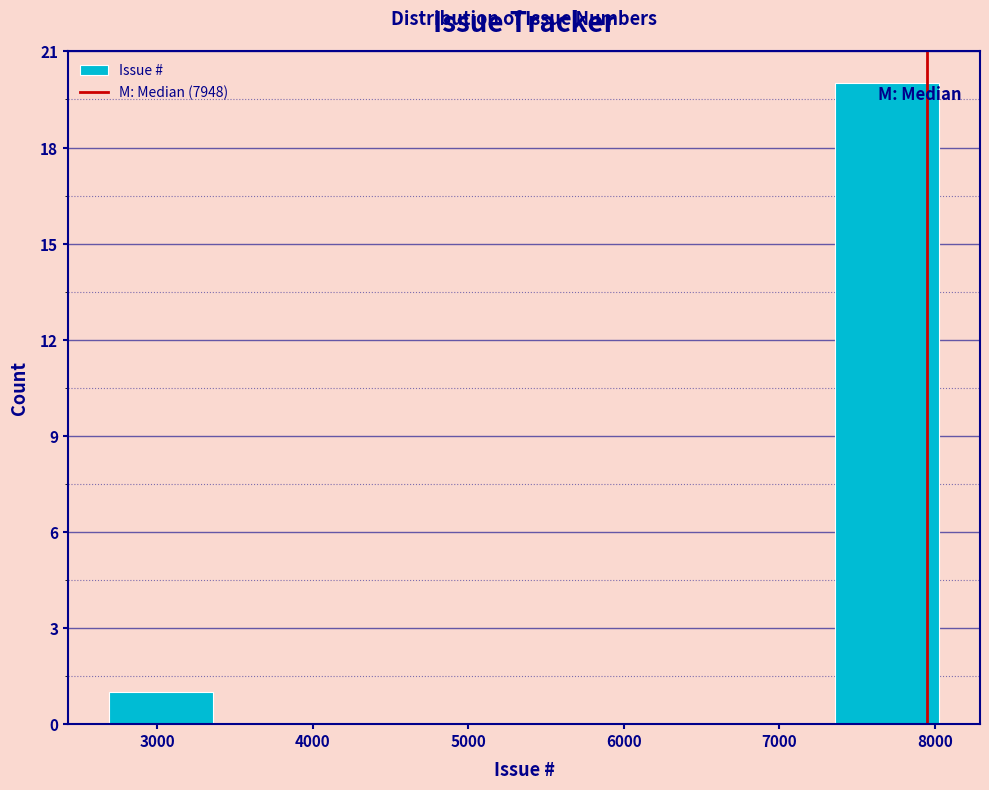

Reading left to right, transcribe this chart: for each bar, give the range it covers on the x-axis and its height. Neither the bar edges nor the heights are printed on the chart, so give them approximately, as read against the axes.

2700 to 3400: 1
3400 to 4000: 0
4000 to 4700: 0
4700 to 5400: 0
5400 to 6000: 0
6000 to 6700: 0
6700 to 7400: 0
7400 to 8000: 20